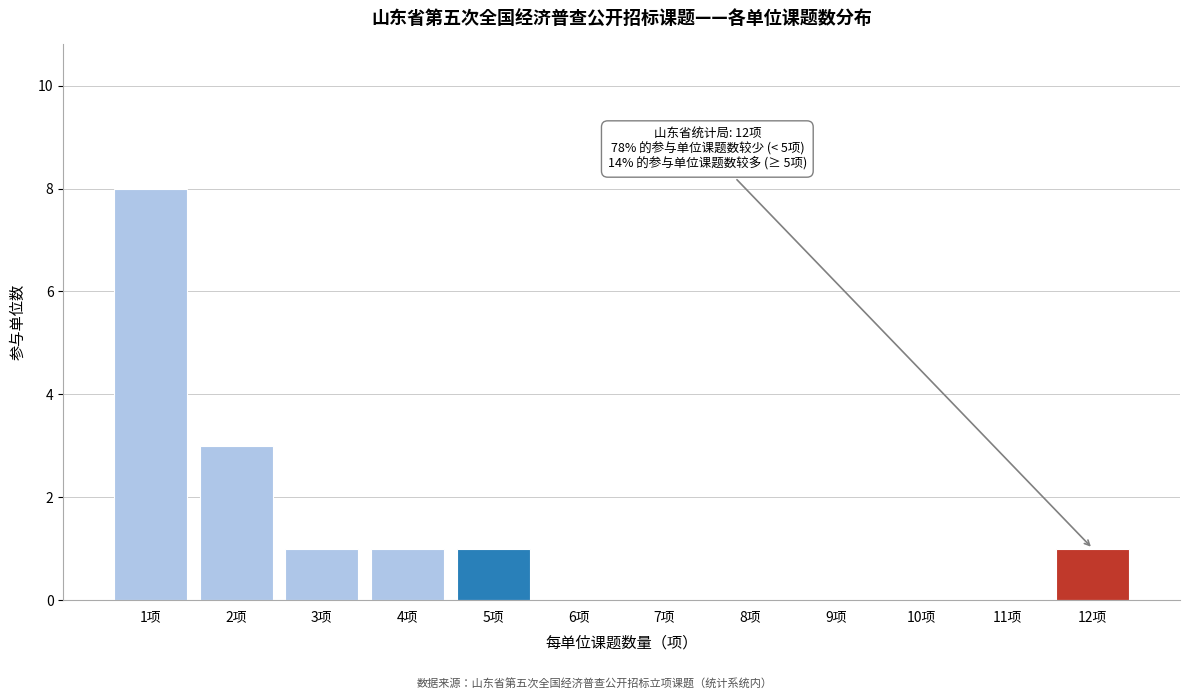

Reading left to right, what are all the values shown in this chart?

1项=8	2项=3	3项=1	4项=1	5项=1	6项=0	7项=0	8项=0	9项=0	10项=0	11项=0	12项=1